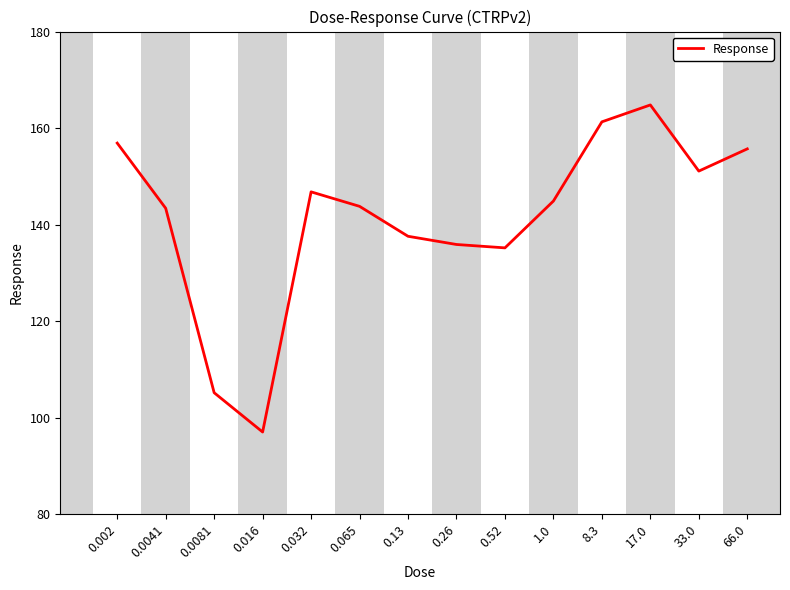

What position from the right is 0.002?

14